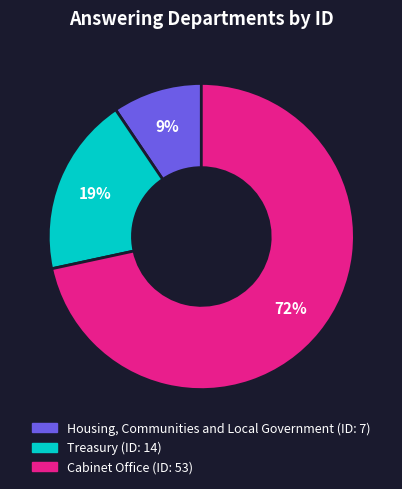

Combined, do Cabinet Office and Treasury account for over 50%?

Yes